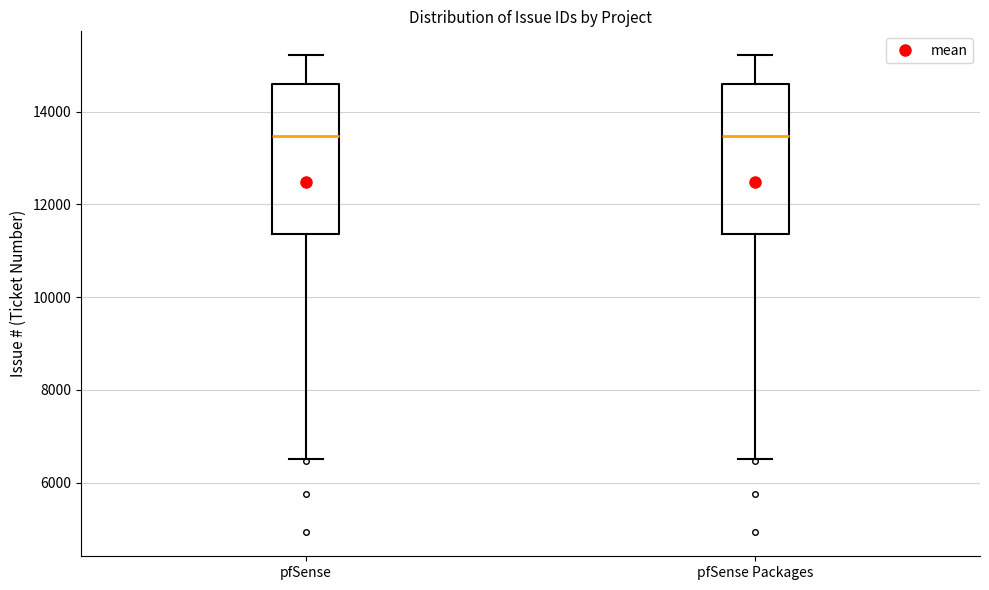

Reading left to right, read every box against the y-axis: the position of its median line, the range the box covers, and the ends of its whiskers. The values are not printed on the chart, so give them approximately, as read against the axis.

pfSense: median 13400, box 11400 to 14600, whiskers 6600 to 15200
pfSense Packages: median 13400, box 11400 to 14600, whiskers 6600 to 15200